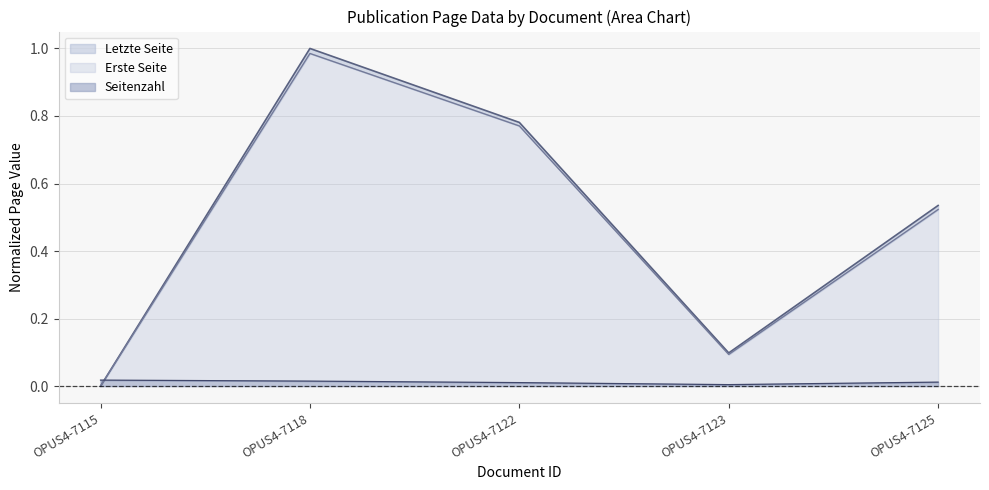

Reading left to right, transcribe all the data shown in this chart.

Seitenzahl: OPUS4-7115=0.0	OPUS4-7118=0.0	OPUS4-7122=0.0	OPUS4-7123=0.0	OPUS4-7125=0.0
Erste Seite: OPUS4-7115=0.0	OPUS4-7118=1.0	OPUS4-7122=0.8	OPUS4-7123=0.1	OPUS4-7125=0.5
Letzte Seite: OPUS4-7115=0.0	OPUS4-7118=1.0	OPUS4-7122=0.8	OPUS4-7123=0.1	OPUS4-7125=0.5